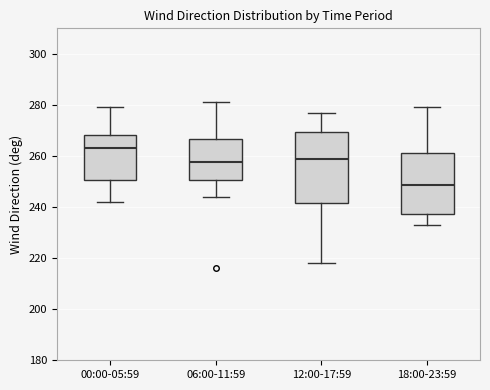

Reading left to right, transcribe this box plot: for each box, give where its median line is, the range the box spans, and where its two whiskers end, as read against the y-axis. The values are not printed on the chart, so give them approximately, as read against the axis.

00:00-05:59: median 264, box 250 to 268, whiskers 242 to 280
06:00-11:59: median 258, box 250 to 266, whiskers 244 to 282
12:00-17:59: median 260, box 242 to 270, whiskers 218 to 278
18:00-23:59: median 248, box 238 to 262, whiskers 234 to 280